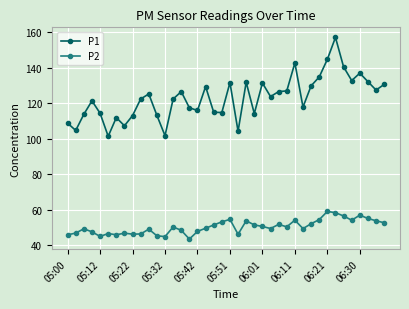

True or false: P1 has more than 1 interior local peaks.

True